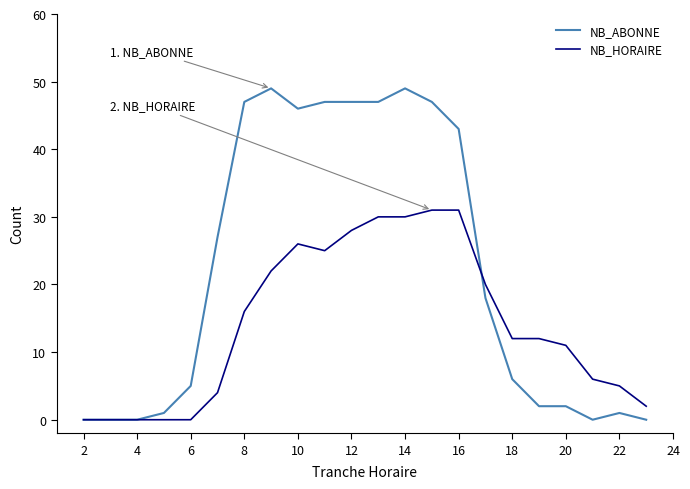

Which series has the largest range (max minus min)?

NB_ABONNE